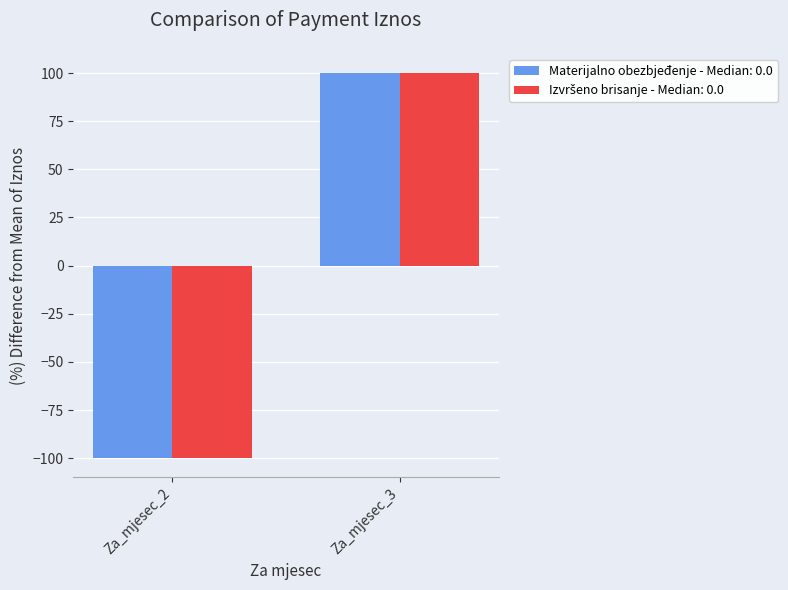

At which category is the sum across all series the highest?

Za_mjesec_3